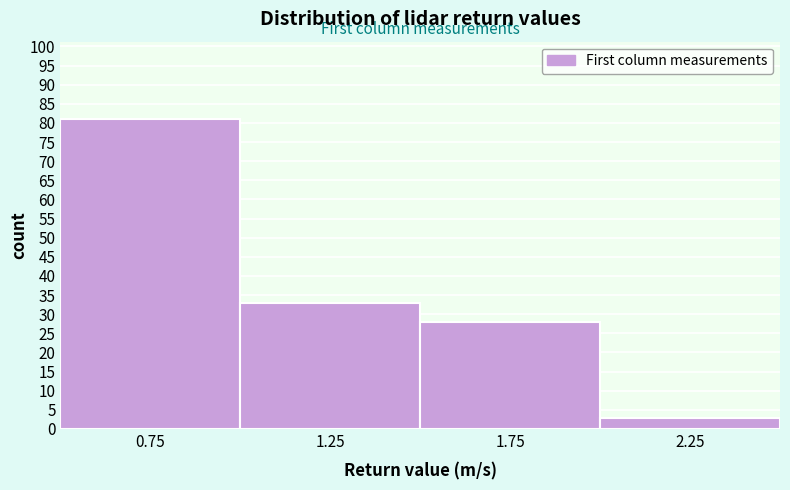

How tall is the bar that spans 1.0 to 1.5 on the x-axis? The values are not printed on the chart, so give them approximately, as read against the axis.

33